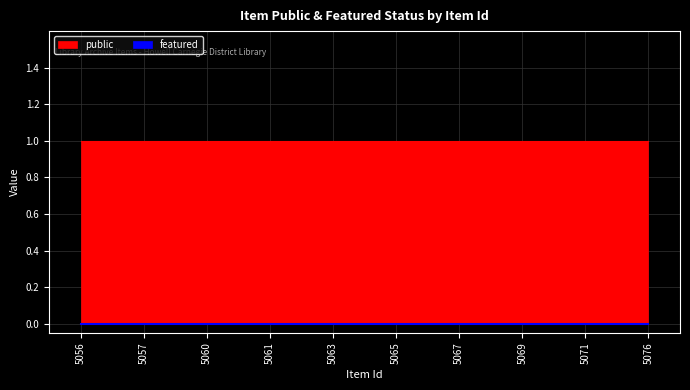

Rank the series by their average value, from highest to lowest.

public, featured